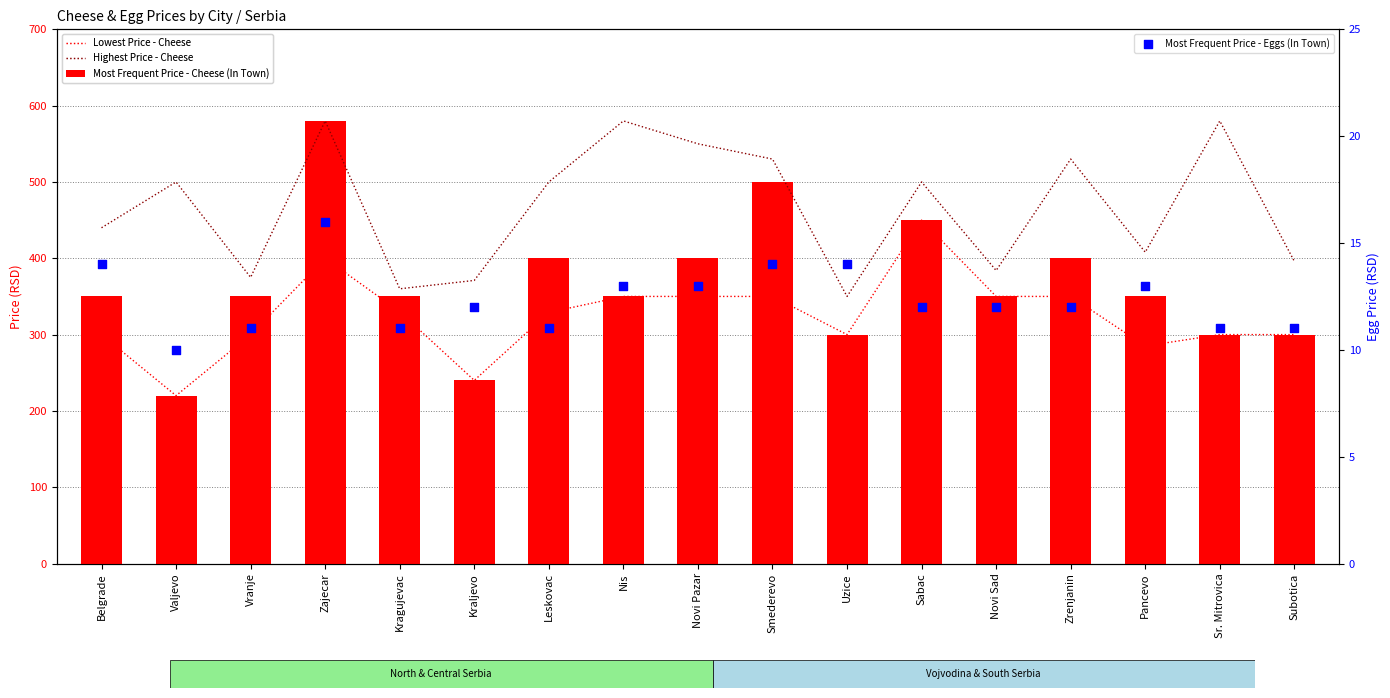

Which series has the largest total across all categories?

Highest Price - Cheese